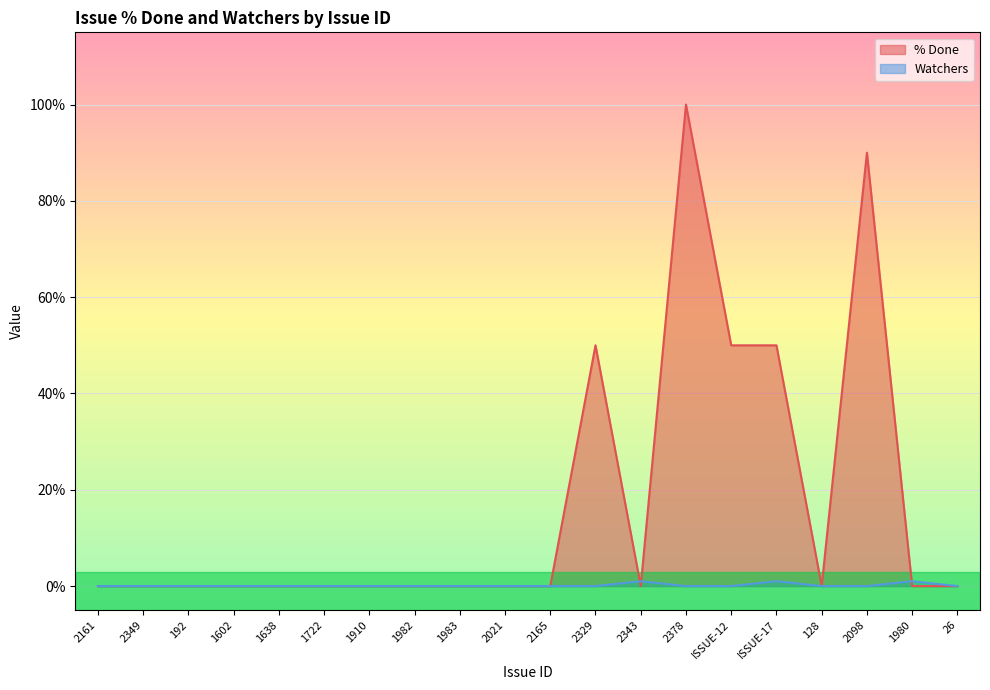

At which category is the sum across all series the highest?

2378